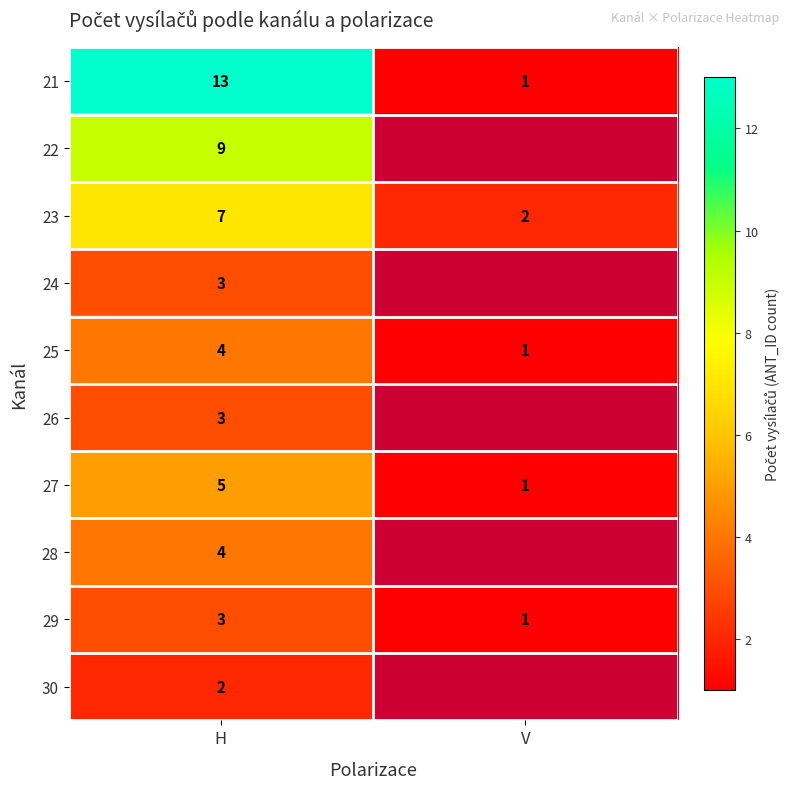

How many 27 values are between 1 and 5?

2